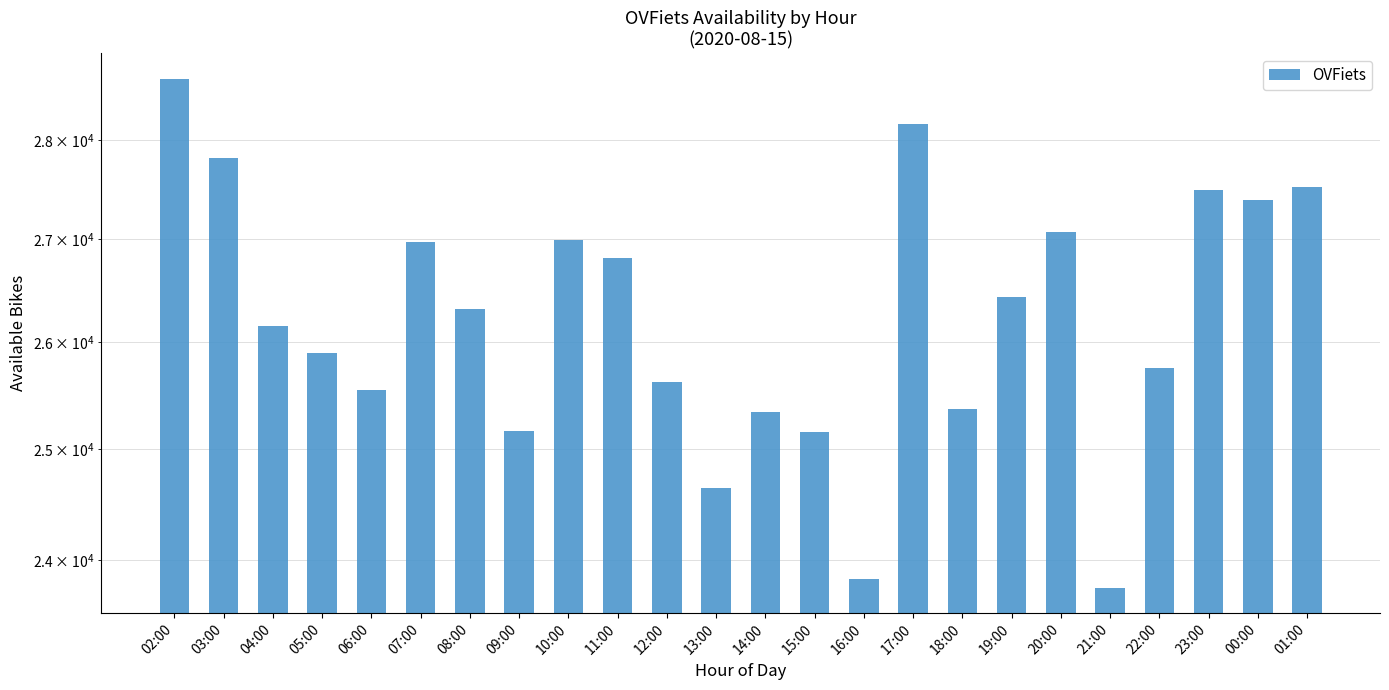

Approximately how many times larger is the value at 15:00 compared to 11:00?

0.9